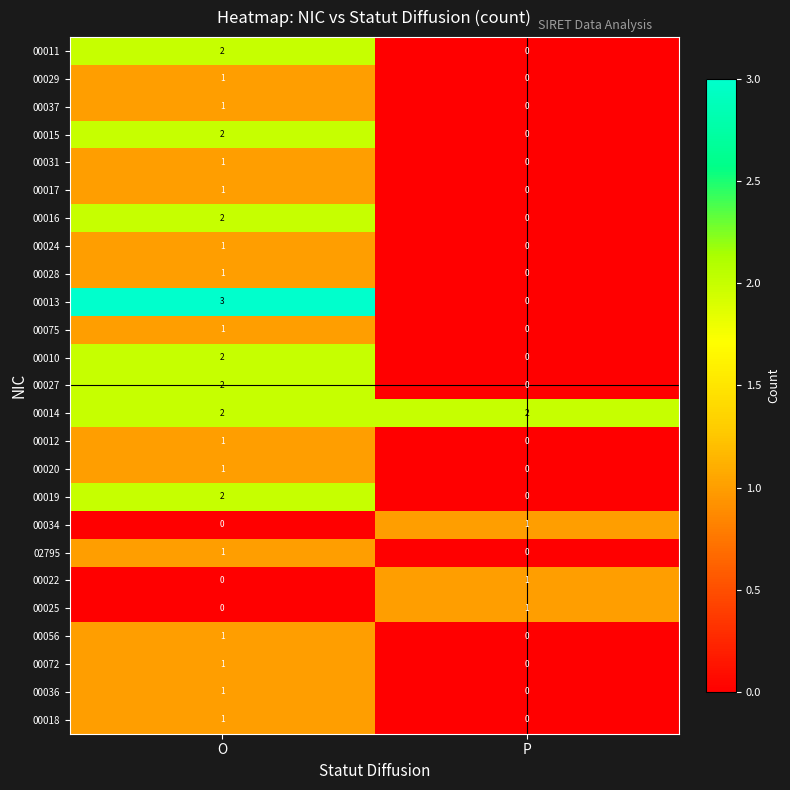

Which category has the lowest value in the 00025 series?

O